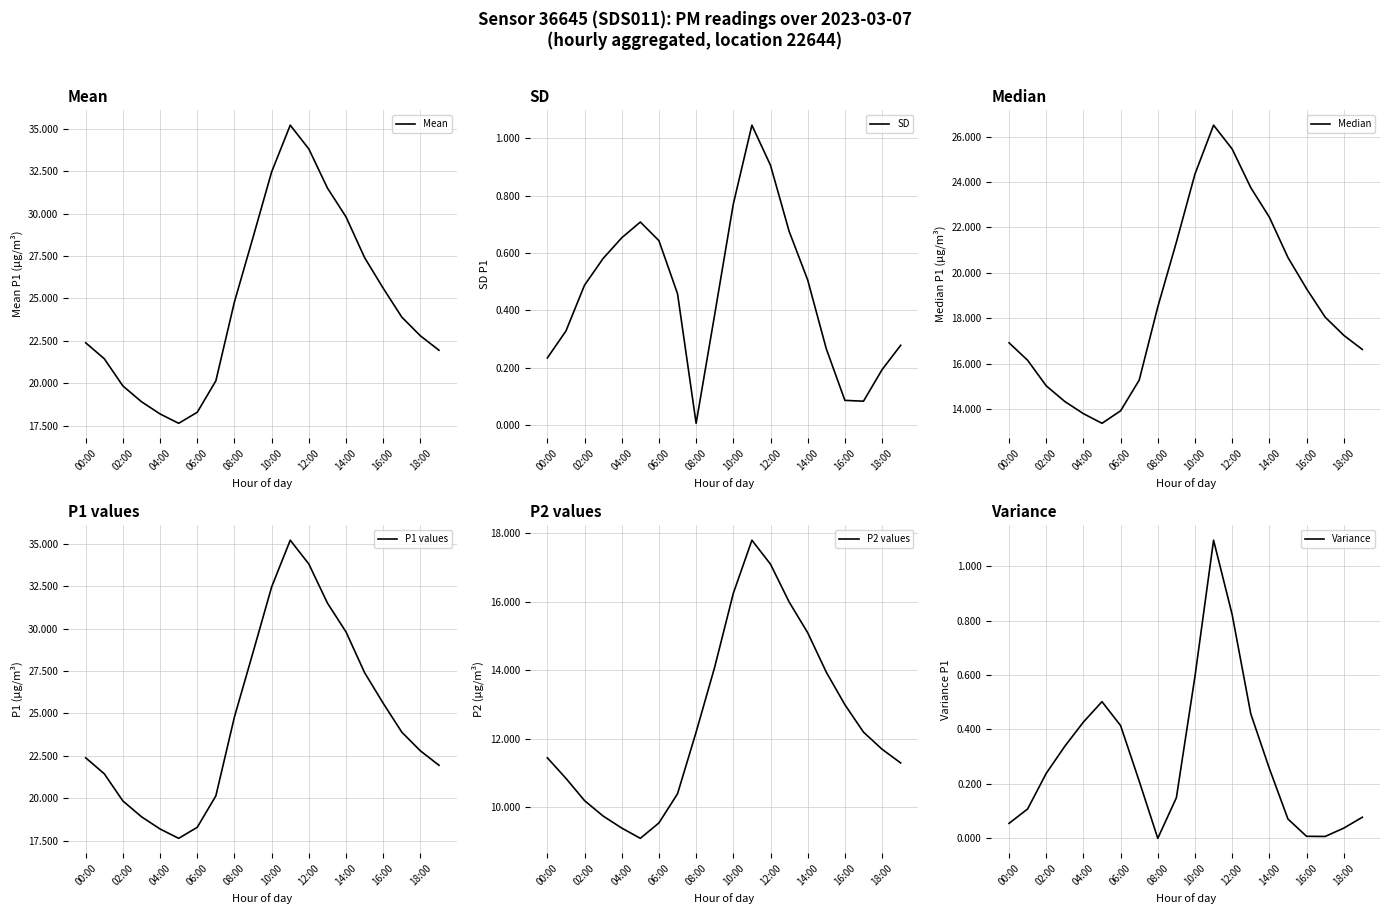

What is the label of the 1st point from the right?

19